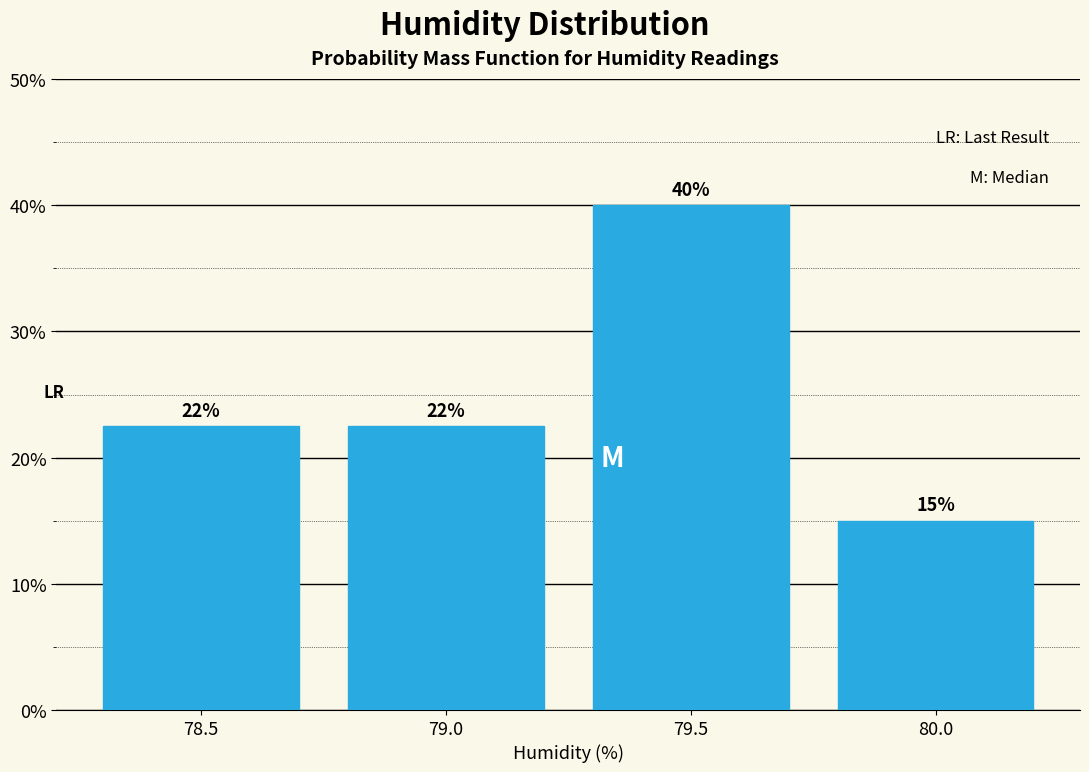

Read the value at 78.5.

22.5